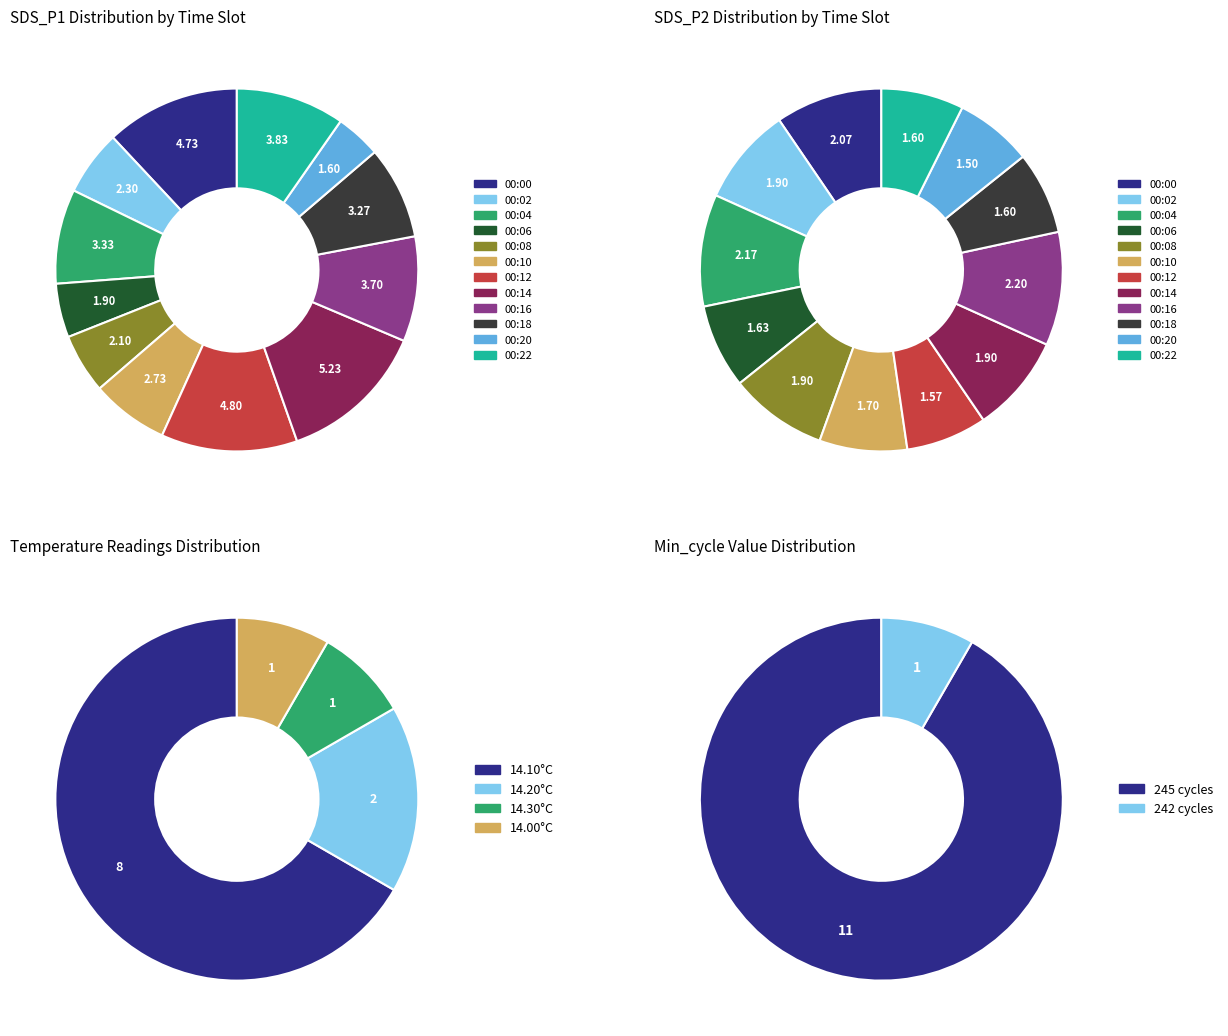

True or false: 0 accounts for 8% of the total.

True